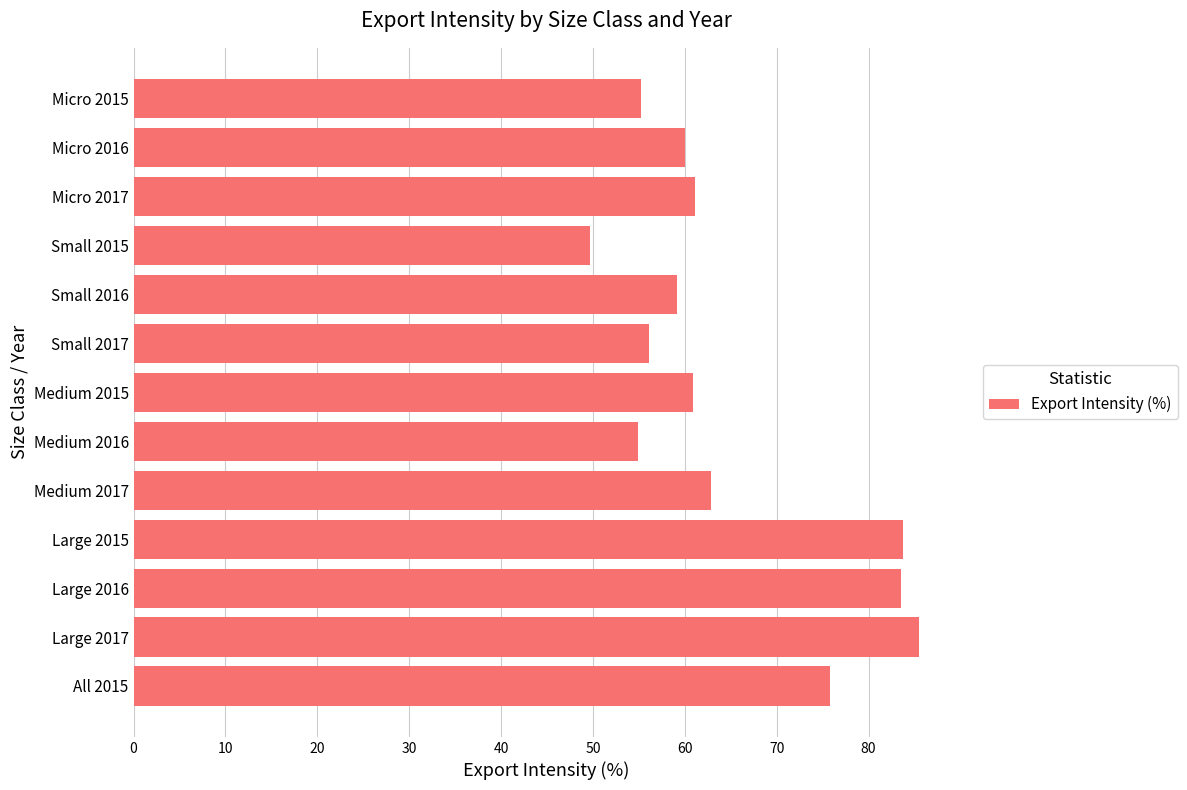

What is the change in value from Small 2015 to Medium 2015?

+11.2